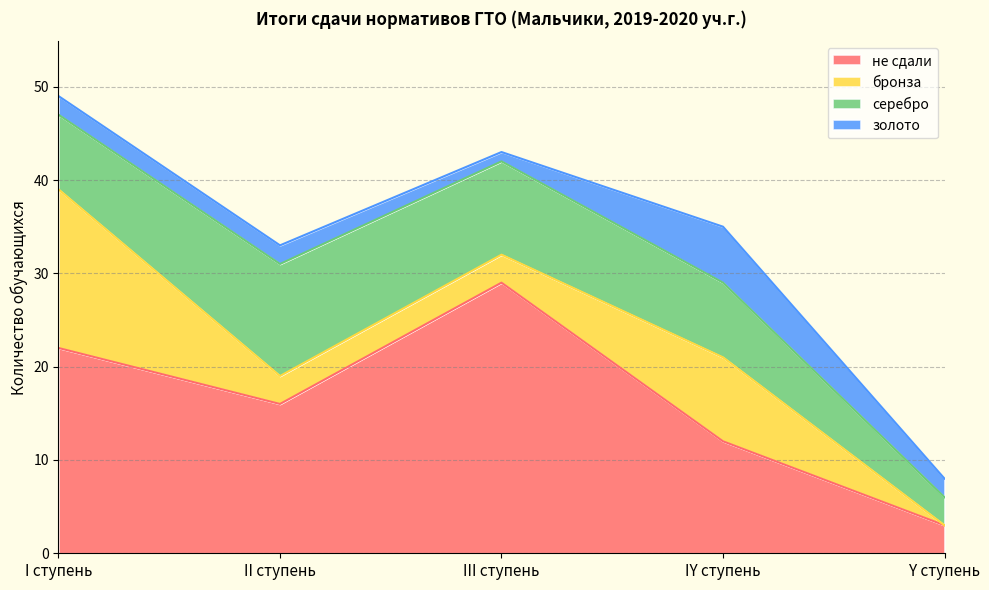

True or false: не сдали and золото cross at least once.

False